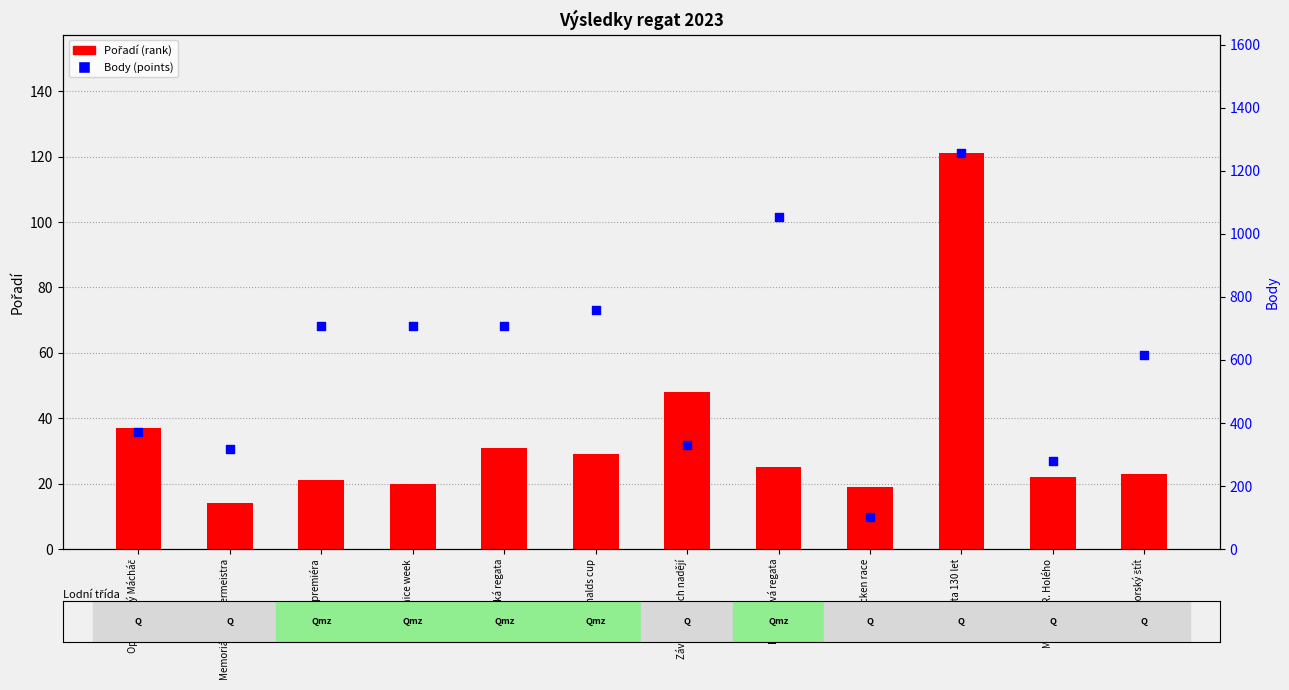

At how many categories does at least one series exceed 883?

2